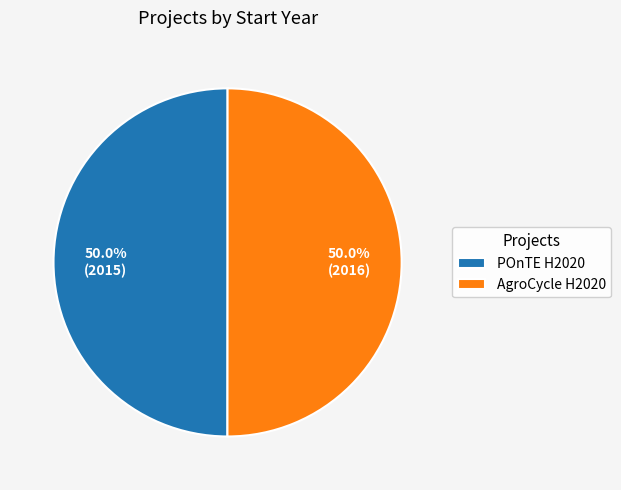

To the nearest percent, what percentage of the pie is AgroCycle H2020?

50%